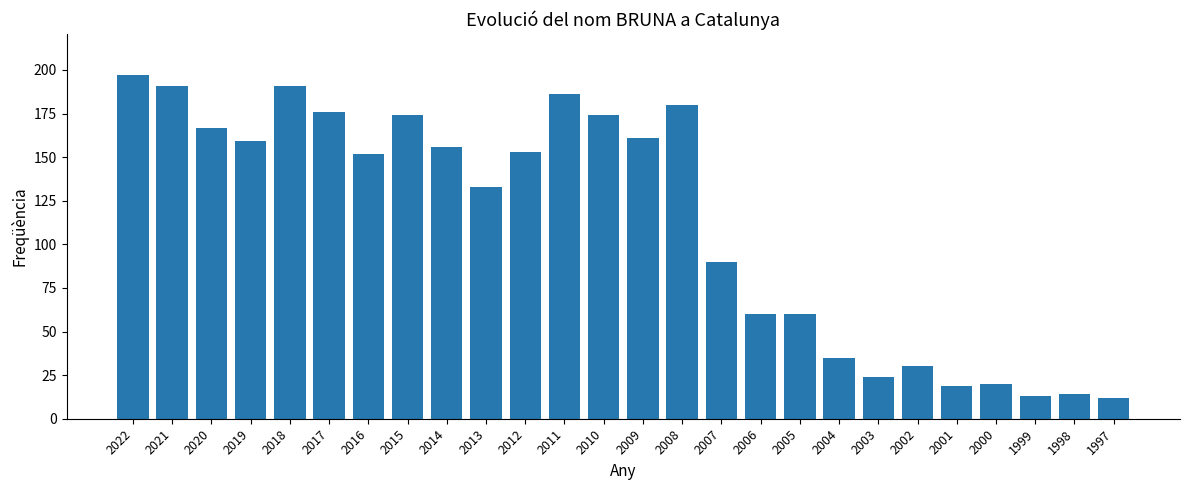

Reading left to right, extract all data points from this chart.

197	191	167	159	191	176	152	174	156	133	153	186	174	161	180	90	60	60	35	24	30	19	20	13	14	12